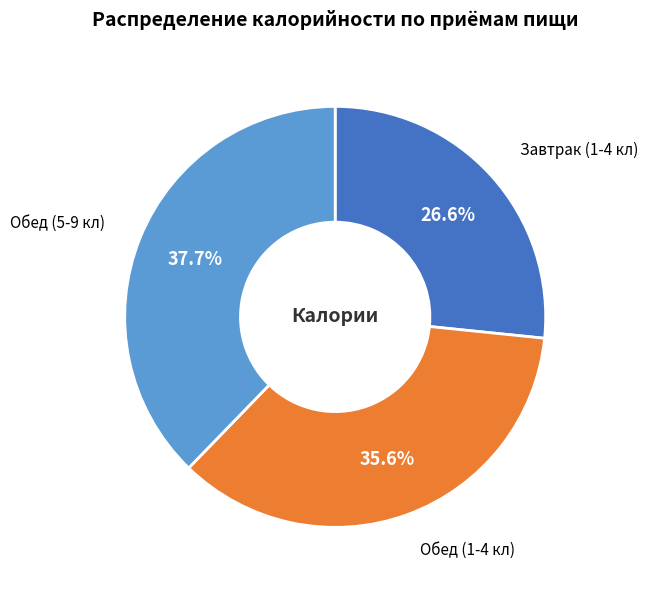

What is the total percentage of Обед (1-4 кл) and Обед (5-9 кл)?

73.4%